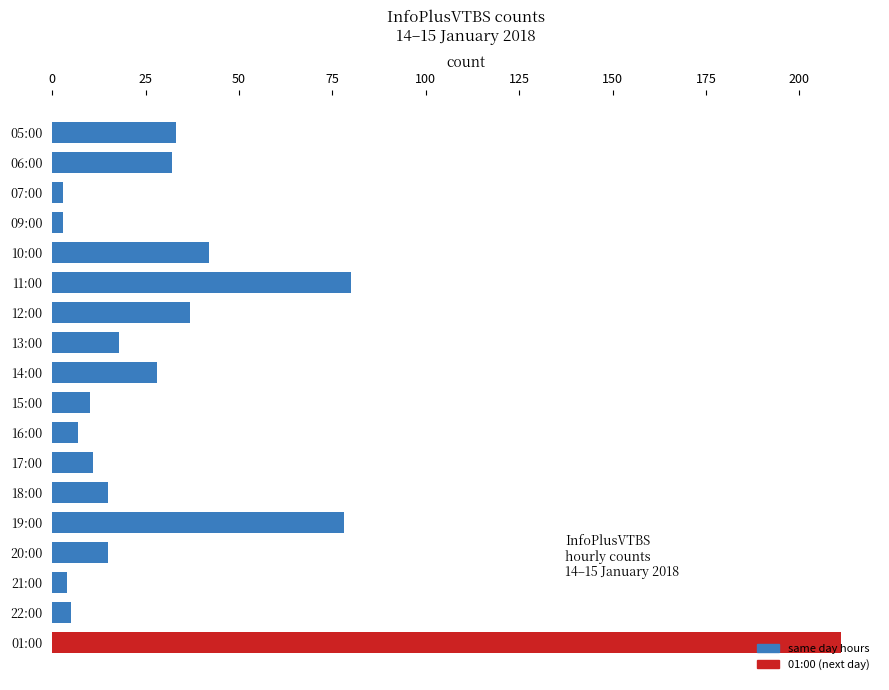

What is the label of the 1st bar from the bottom?

01:00